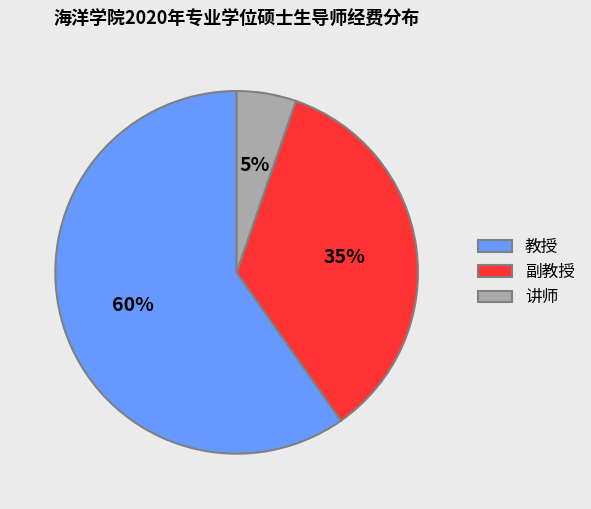

Which has a higher value, 讲师 or 教授?

教授